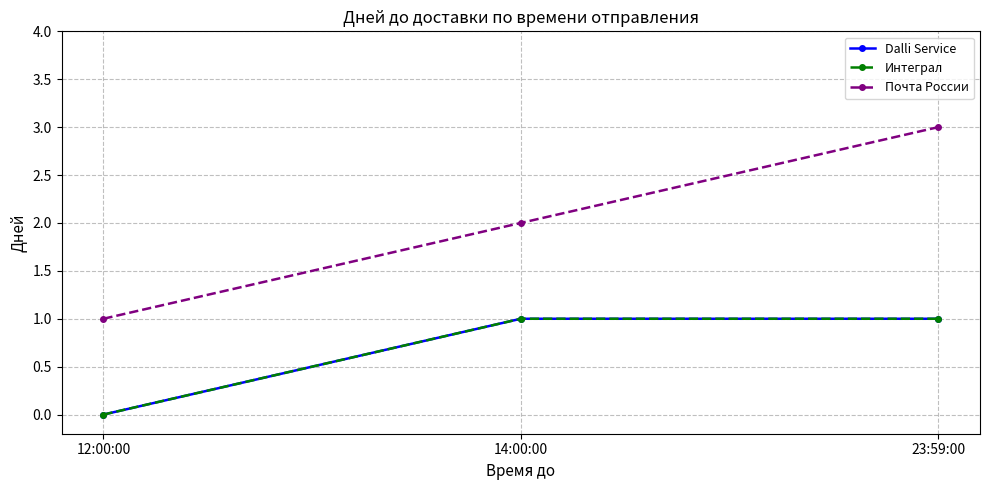

At 23:59:00, list the series in order from largest to smallest.

Почта России, Dalli Service, Интеграл